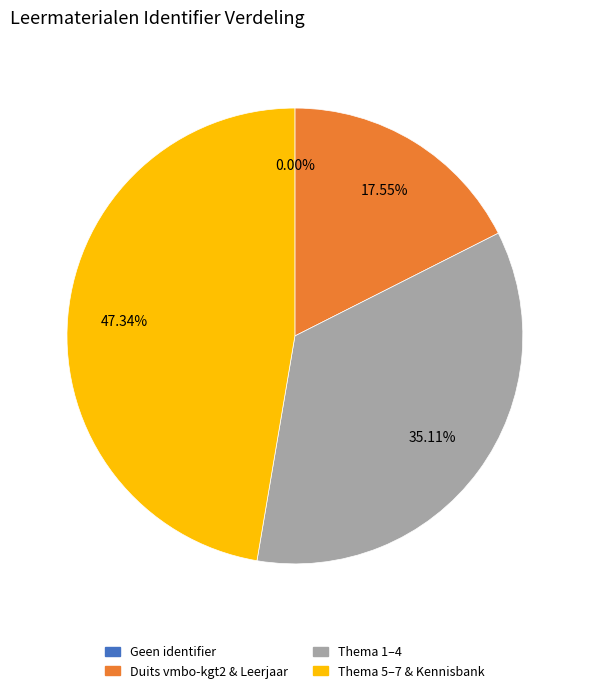

Is there any slice that represents more than half of the pie?

No